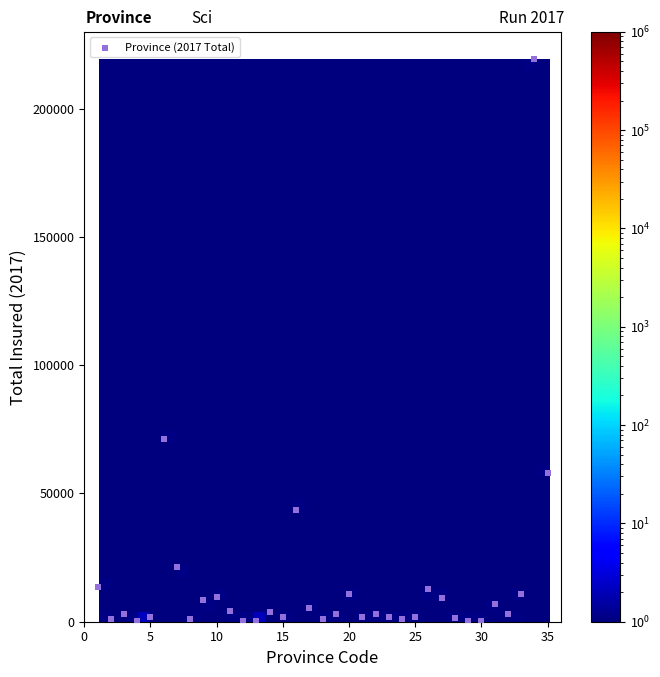

What is the range of Y values (max minus min)?

219111